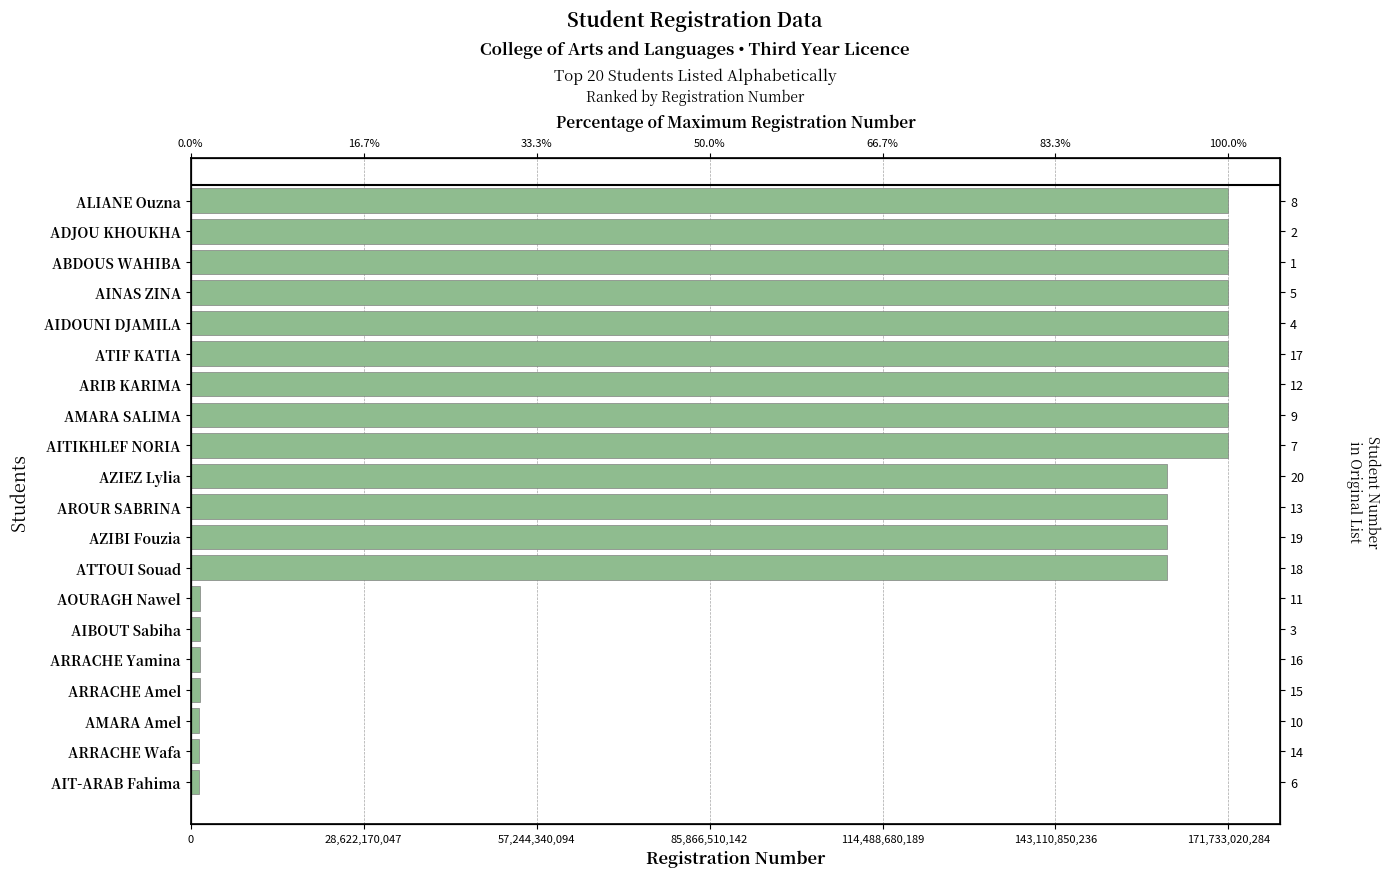

Reading right to left, extract all data points from this chart.

1333011217	1433009735	1433017280	1533010502	1533010772	1533013078	1533018226	161633009158	161633010337	161633010584	161633014512	171733000580	171733004637	171733006207	171733010397	171733010837	171733010850	171733010894	171733014492	171733020284